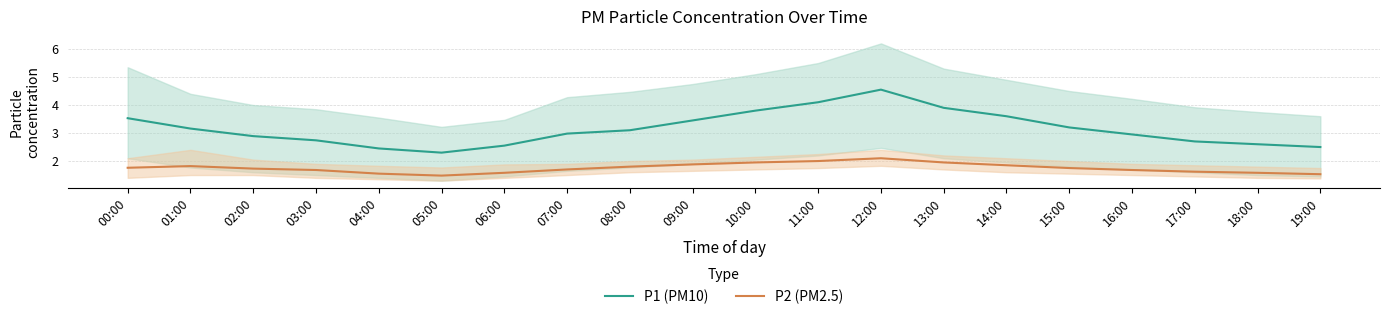

Does the chart display data point markers on the line(s)?

No